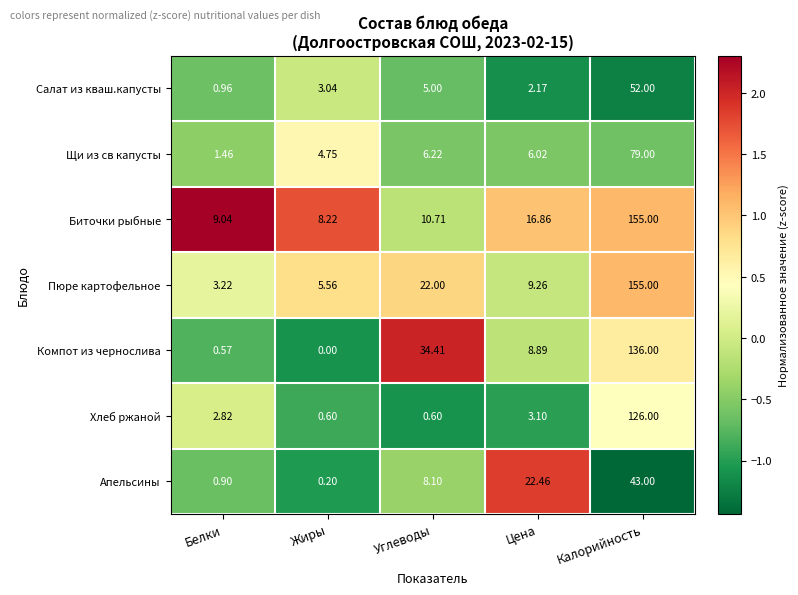

What is the maximum value shown in the chart?

155.0